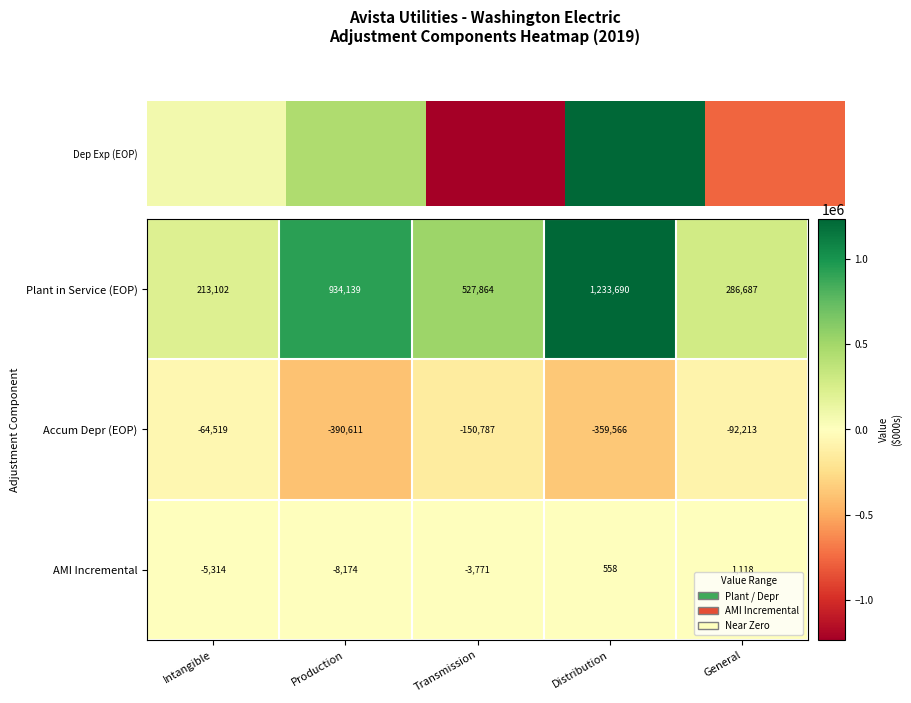

At General, list the series in order from largest to smallest.

Plant in Service (EOP), AMI Incremental, Accum Depr (EOP)